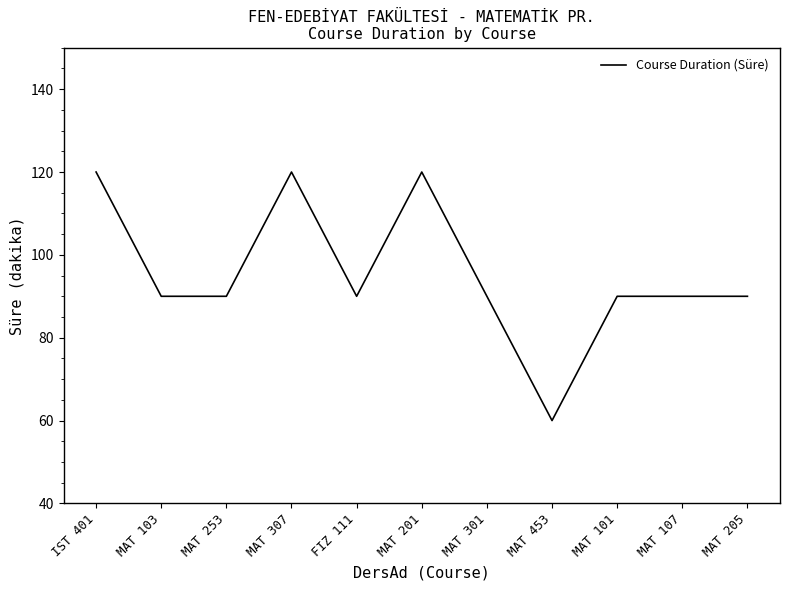

Count the number of data series in this chart.

1